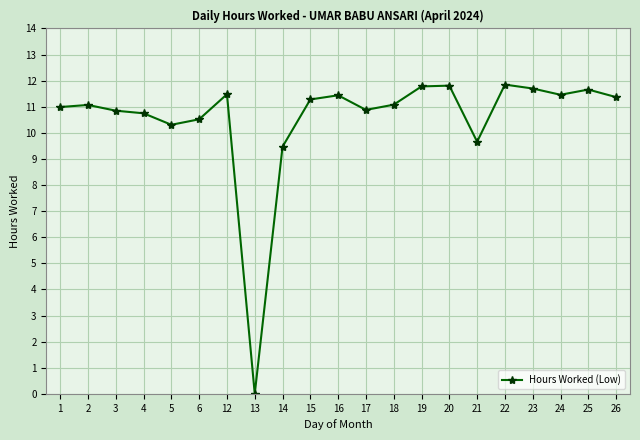

Where is the data nearest to the value 5?

14